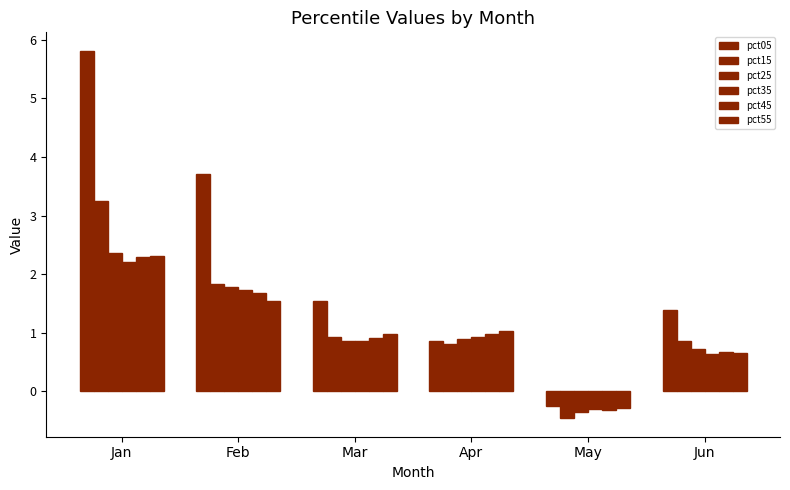

Which series has the largest total across all categories?

pct05